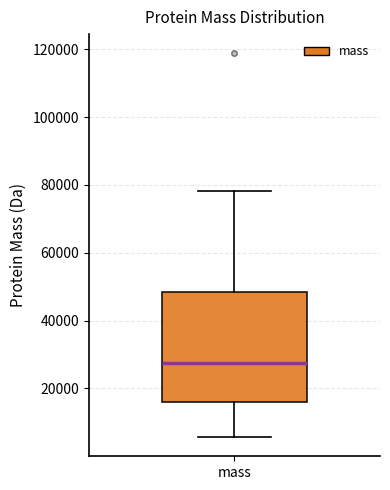

Where does the lower whisker of the box for mass end on the y-axis? The values are not printed on the chart, so give them approximately, as read against the axis.

6000